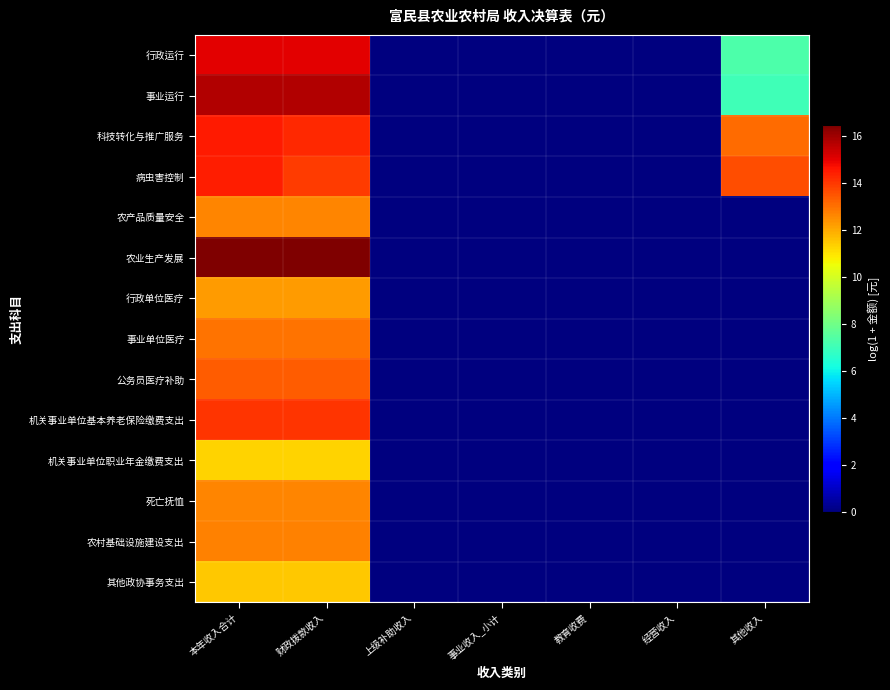

Reading left to right, transcribe all the data shown in this chart.

行政运行: 本年收入合计=15.0	财政拨款收入=15.0	上级补助收入=0.0	事业收入_小计=0.0	教育收费=0.0	经营收入=0.0	其他收入=7.3
事业运行: 本年收入合计=15.7	财政拨款收入=15.7	上级补助收入=0.0	事业收入_小计=0.0	教育收费=0.0	经营收入=0.0	其他收入=7.0
科技转化与推广服务: 本年收入合计=14.5	财政拨款收入=14.2	上级补助收入=0.0	事业收入_小计=0.0	教育收费=0.0	经营收入=0.0	其他收入=13.1
病虫害控制: 本年收入合计=14.5	财政拨款收入=13.9	上级补助收入=0.0	事业收入_小计=0.0	教育收费=0.0	经营收入=0.0	其他收入=13.6
农产品质量安全: 本年收入合计=12.7	财政拨款收入=12.7	上级补助收入=0.0	事业收入_小计=0.0	教育收费=0.0	经营收入=0.0	其他收入=0.0
农业生产发展: 本年收入合计=16.5	财政拨款收入=16.5	上级补助收入=0.0	事业收入_小计=0.0	教育收费=0.0	经营收入=0.0	其他收入=0.0
行政单位医疗: 本年收入合计=12.3	财政拨款收入=12.3	上级补助收入=0.0	事业收入_小计=0.0	教育收费=0.0	经营收入=0.0	其他收入=0.0
事业单位医疗: 本年收入合计=13.0	财政拨款收入=13.0	上级补助收入=0.0	事业收入_小计=0.0	教育收费=0.0	经营收入=0.0	其他收入=0.0
公务员医疗补助: 本年收入合计=13.4	财政拨款收入=13.4	上级补助收入=0.0	事业收入_小计=0.0	教育收费=0.0	经营收入=0.0	其他收入=0.0
机关事业单位基本养老保险缴费支出: 本年收入合计=14.1	财政拨款收入=14.1	上级补助收入=0.0	事业收入_小计=0.0	教育收费=0.0	经营收入=0.0	其他收入=0.0
机关事业单位职业年金缴费支出: 本年收入合计=11.3	财政拨款收入=11.3	上级补助收入=0.0	事业收入_小计=0.0	教育收费=0.0	经营收入=0.0	其他收入=0.0
死亡抚恤: 本年收入合计=12.7	财政拨款收入=12.7	上级补助收入=0.0	事业收入_小计=0.0	教育收费=0.0	经营收入=0.0	其他收入=0.0
农村基础设施建设支出: 本年收入合计=12.7	财政拨款收入=12.7	上级补助收入=0.0	事业收入_小计=0.0	教育收费=0.0	经营收入=0.0	其他收入=0.0
其他政协事务支出: 本年收入合计=11.5	财政拨款收入=11.5	上级补助收入=0.0	事业收入_小计=0.0	教育收费=0.0	经营收入=0.0	其他收入=0.0